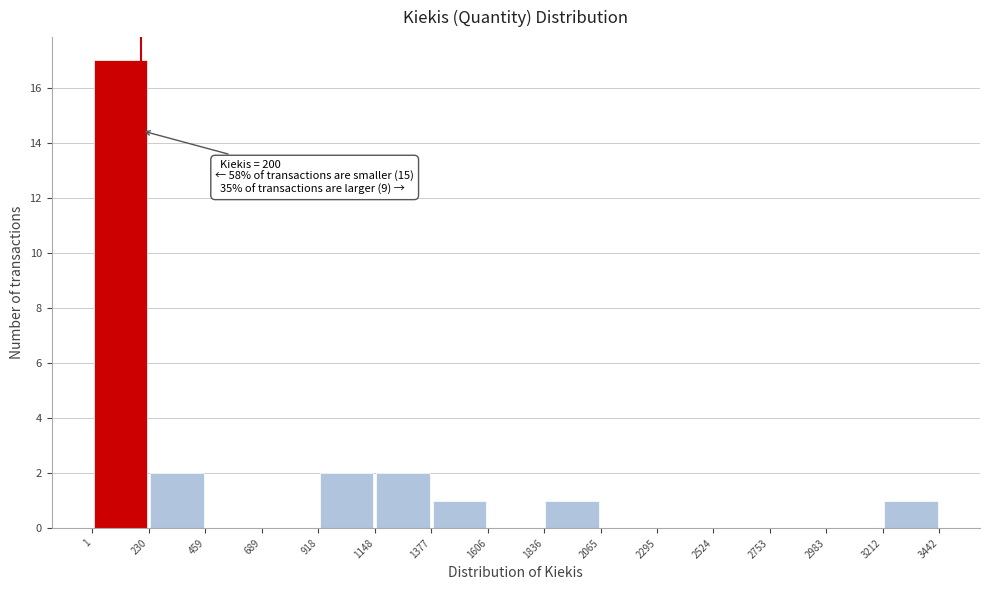

Over which range of the x-axis is the bar tallest?

1 to 230